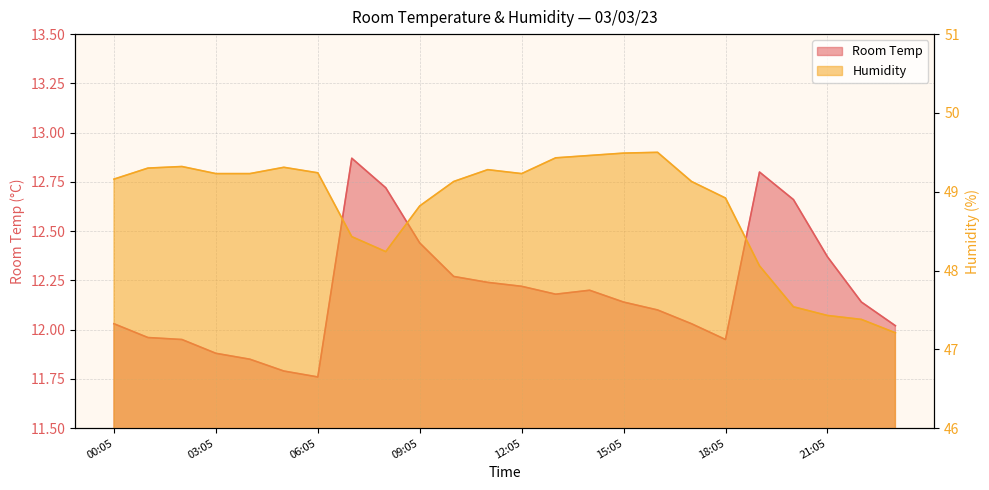

What are all the series names shown in the legend?

Room Temp, Humidity